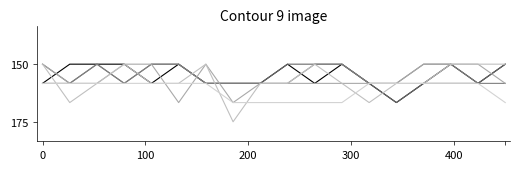

Is this an area chart (filled region under the line)?

No